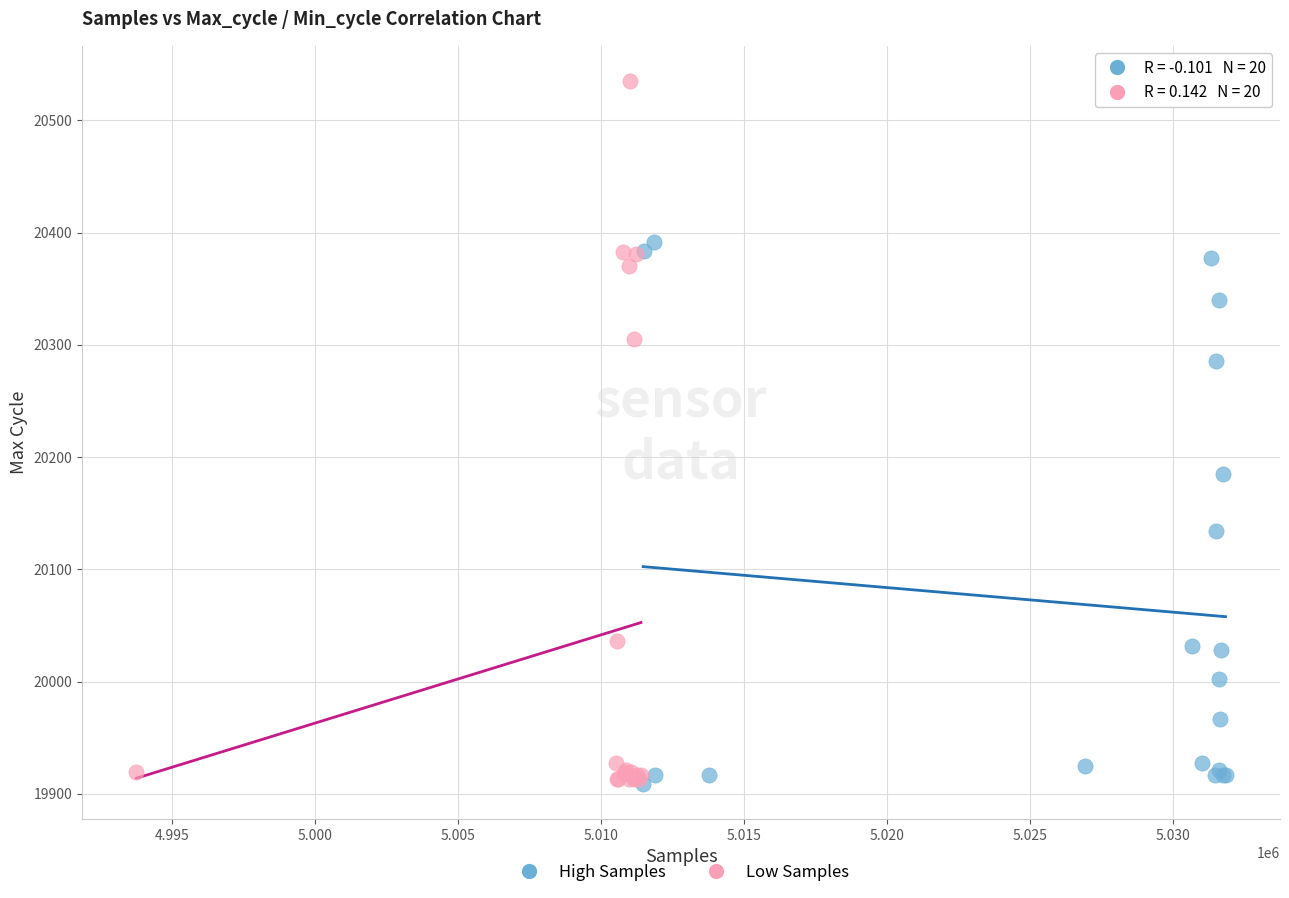

Which series has the largest Y range (max minus min)?

Low Samples